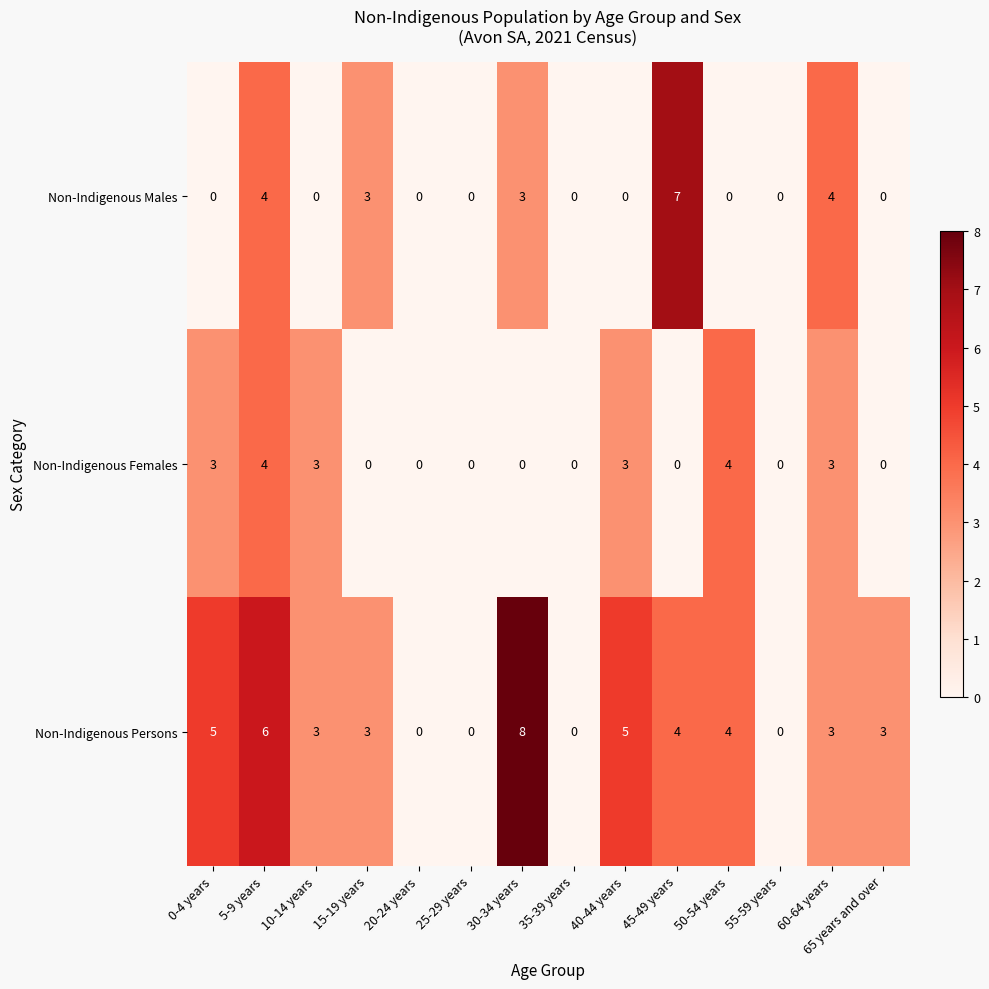

How many values in Non-Indigenous Males are above zero?

5